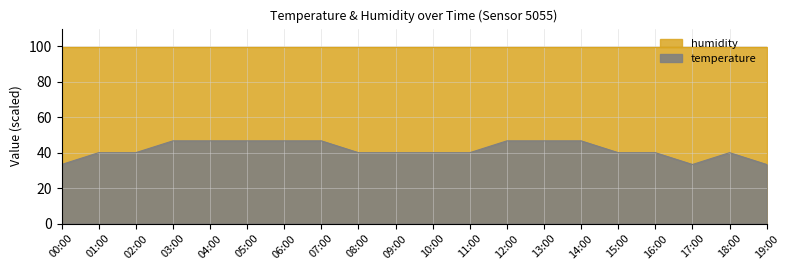

The chart shows a value of 83.4 at 04:00. True or false?

False